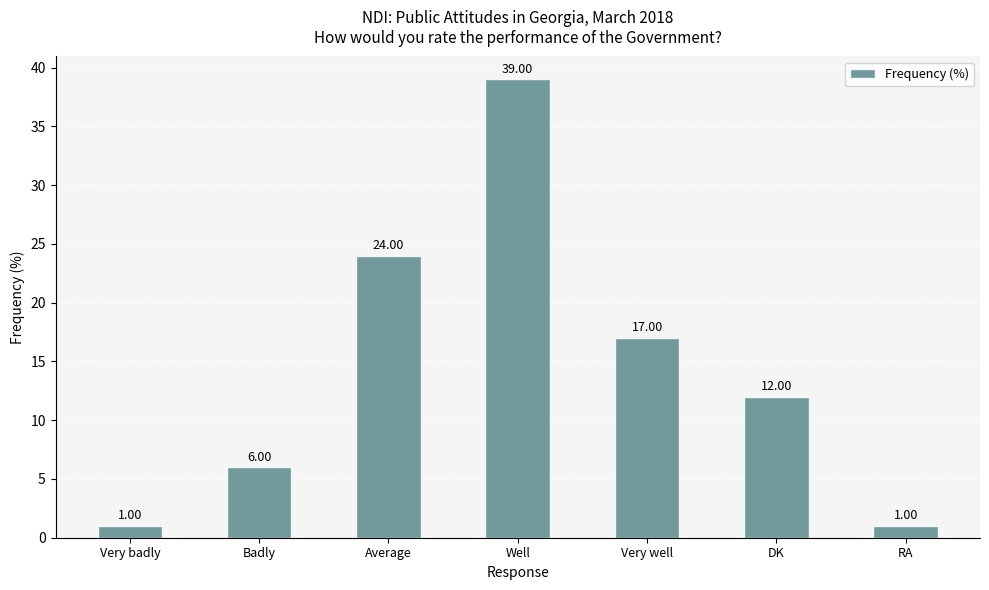

At which category does the chart reach its peak across all series?

Well